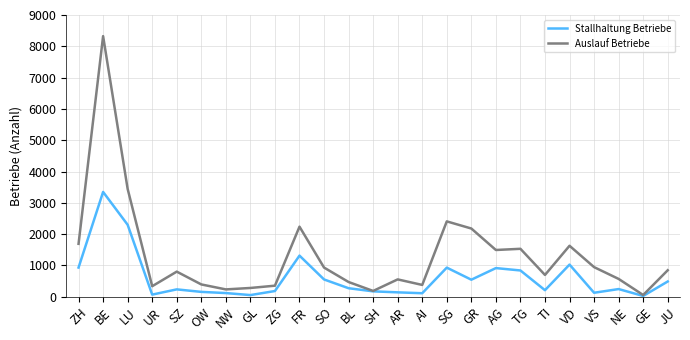

Does the chart display data point markers on the line(s)?

No